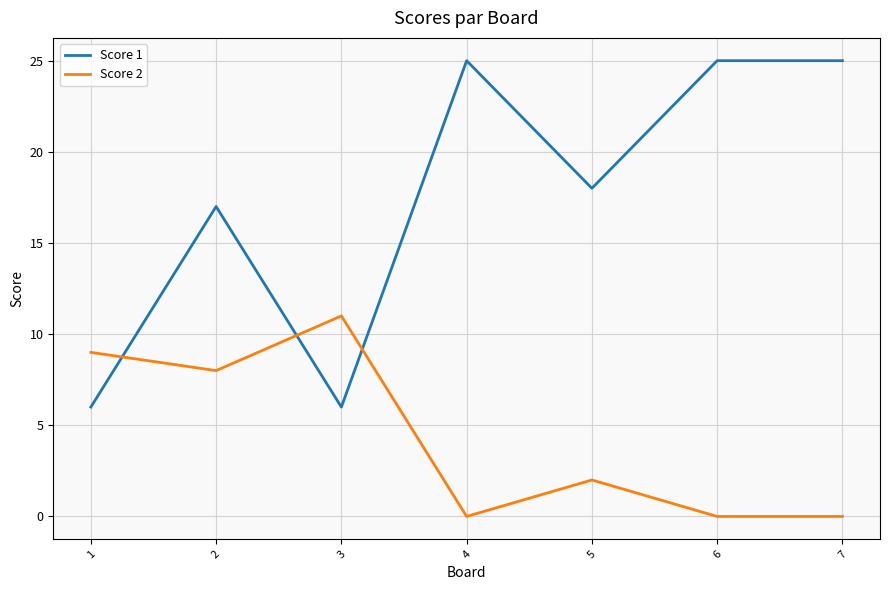

Which series has the widest spread of values?

Score 1